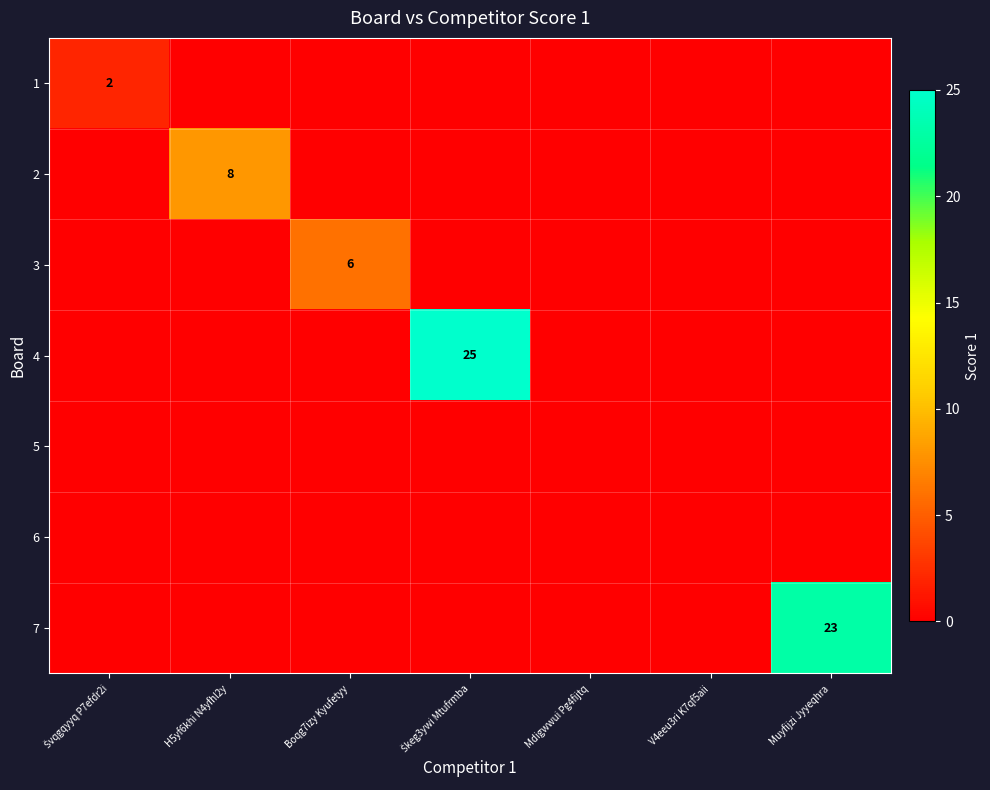

At which label does 7 reach its minimum?

Švqgqyyq P7efdr2i